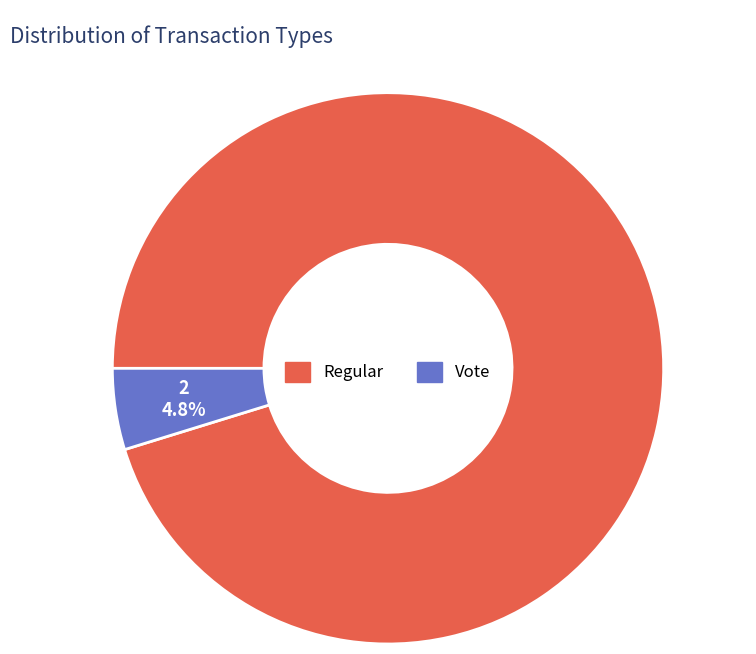

Which has a higher value, Vote or Regular?

Regular